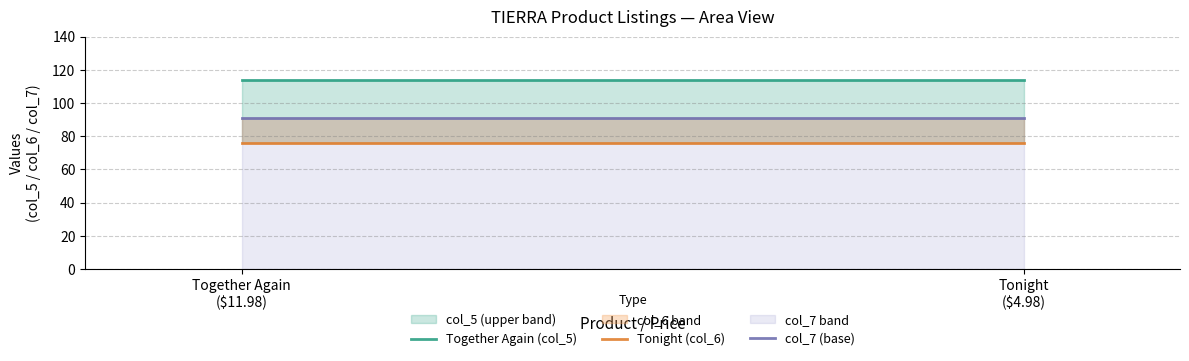

Is it true that Together Again (col_5) equals 193 at Together Again
($11.98)?

False